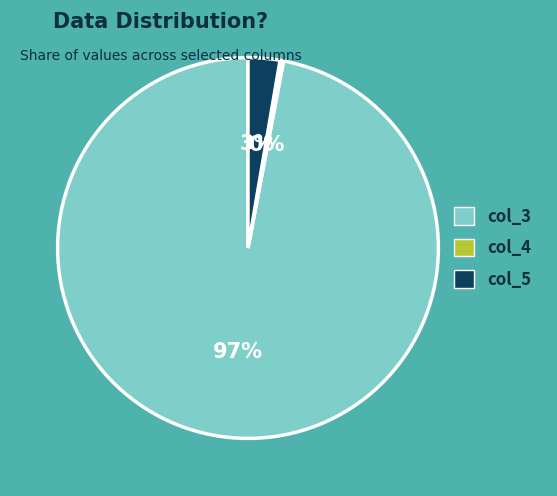

Is it true that col_3 is 97% of the pie?

True